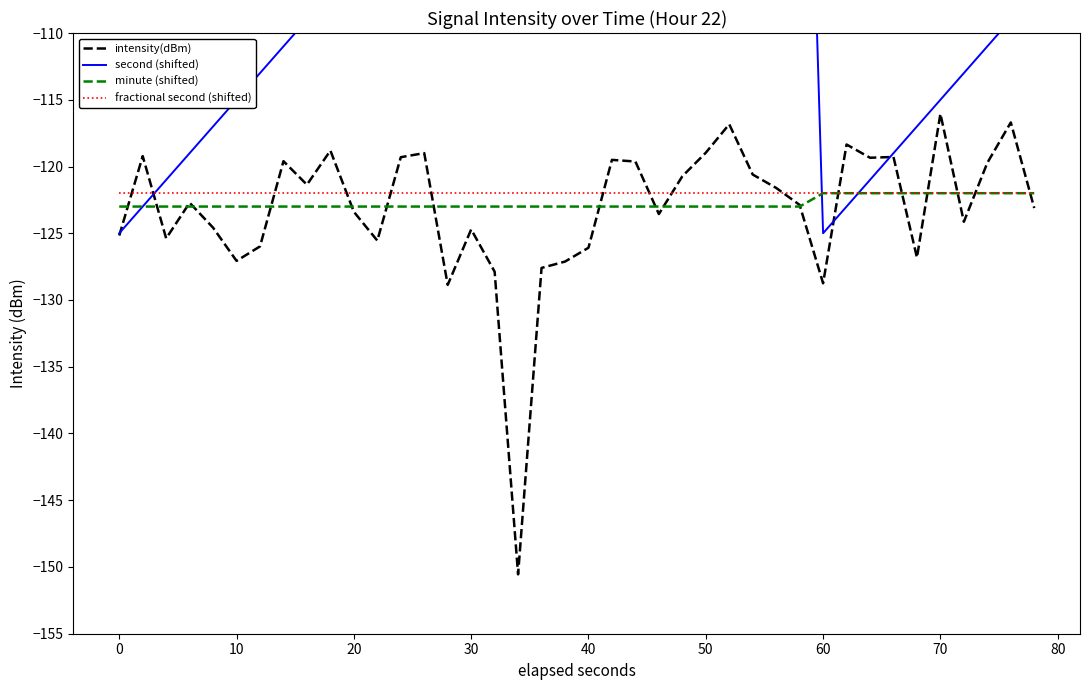

True or false: fractional second (shifted) has a value of -193.9 at 0.

False